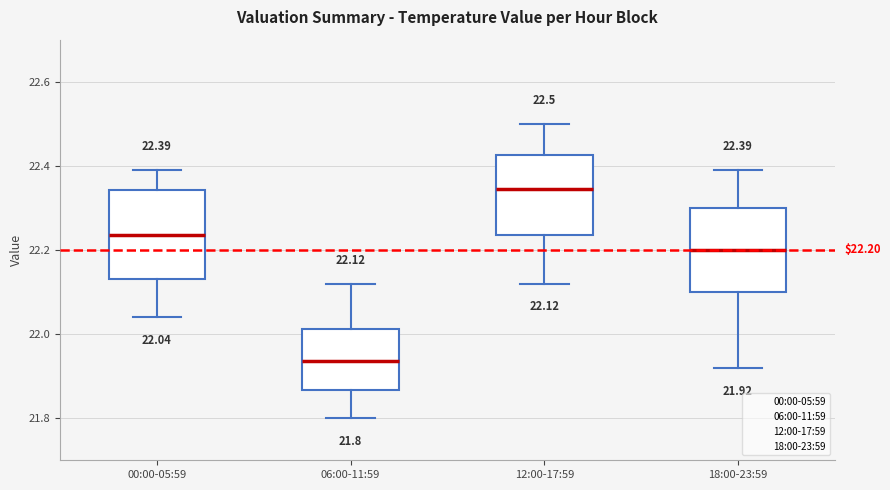

Which box's median line is the lowest?

06:00-11:59